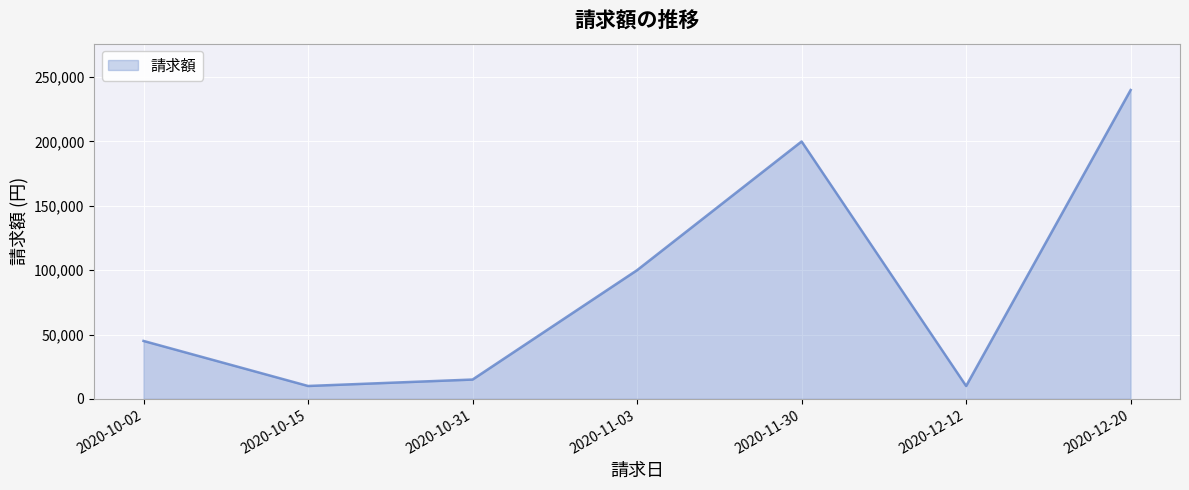

What is the smallest value displayed?

10000